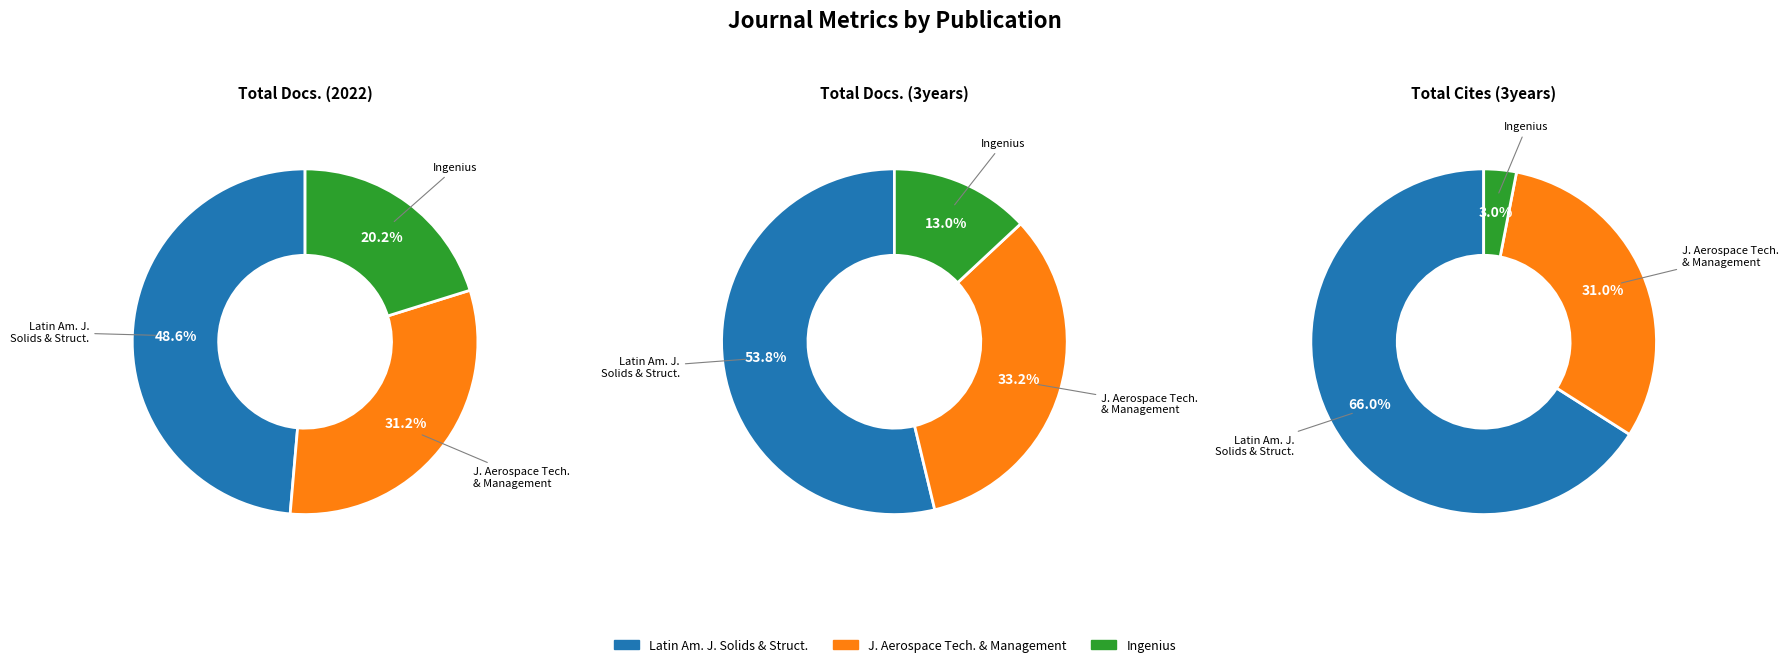

Which series has the widest spread of values?

Total Cites (3years)